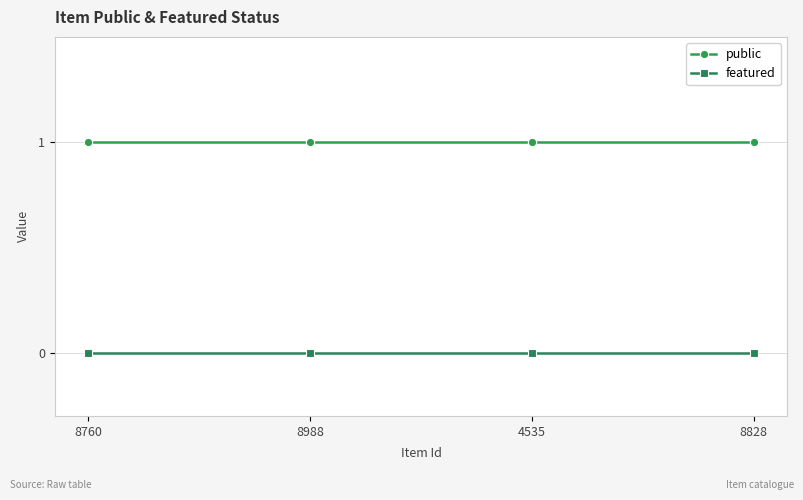

What is the sum of all public values?

4